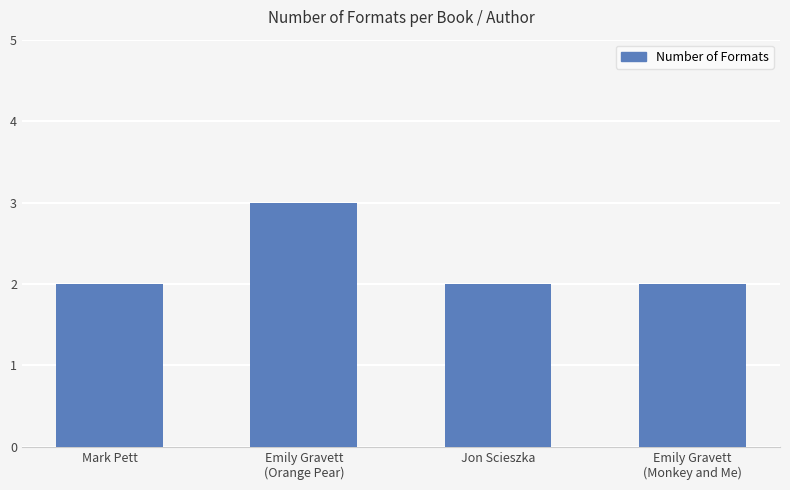

The value at Jon Scieszka is 1. True or false?

False